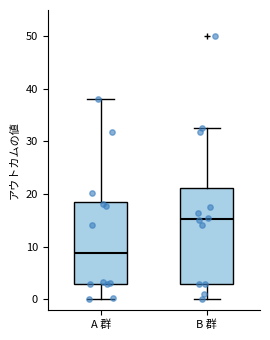

Which box has the lowest median line?

A 群